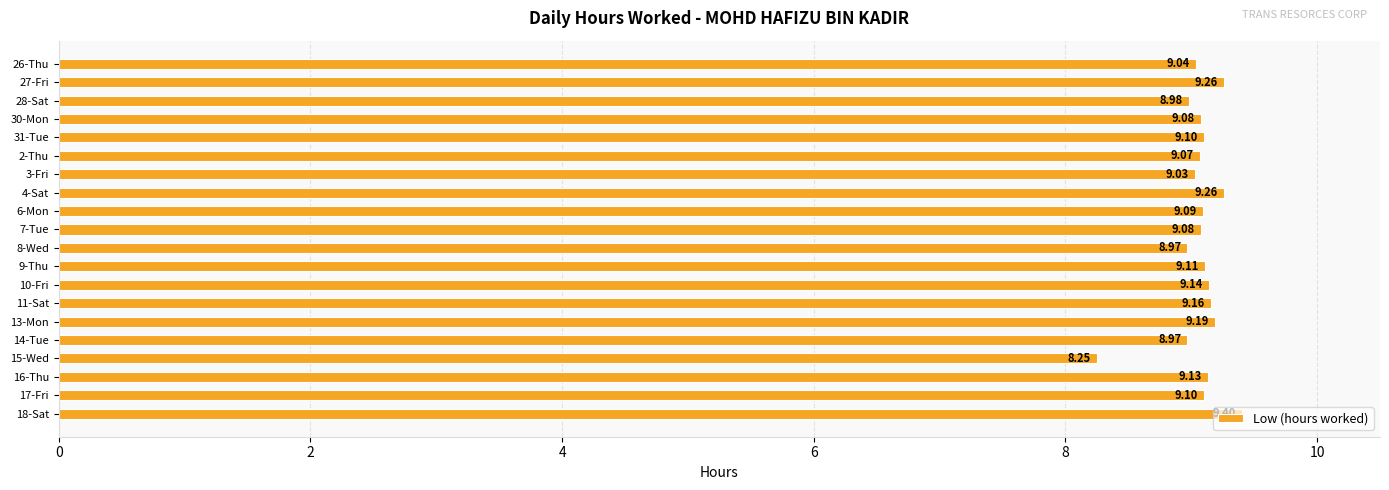

What is the difference between the second highest and minimum values?

1.0